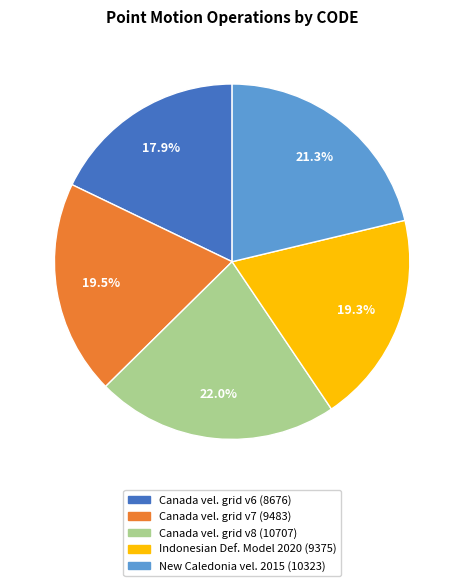

To the nearest percent, what is the average slice percentage?

20%